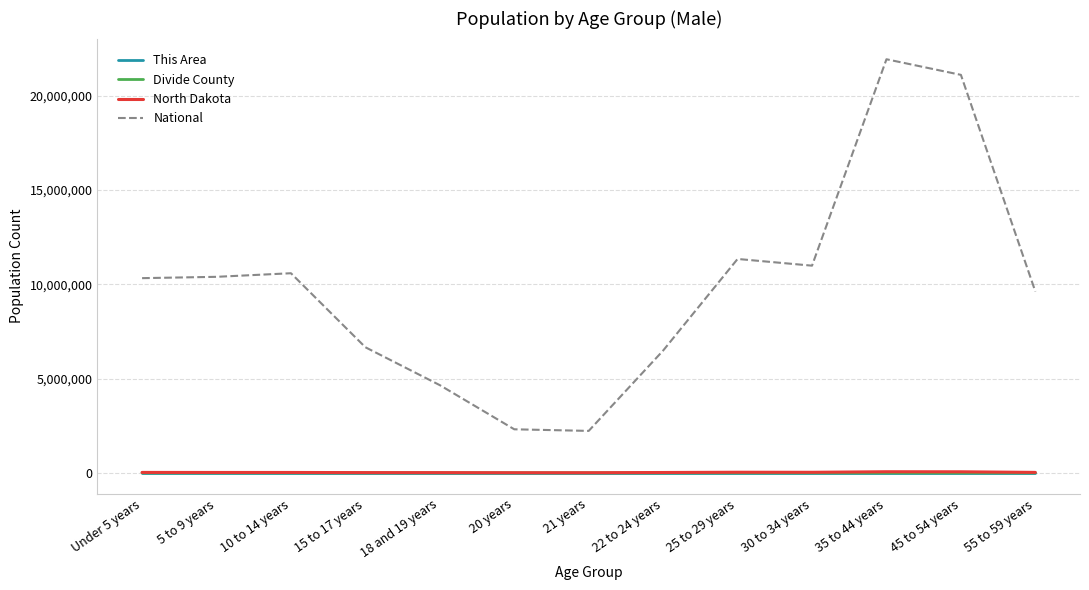

Between 5 to 9 years and 15 to 17 years, which series saw the biggest shift?

National